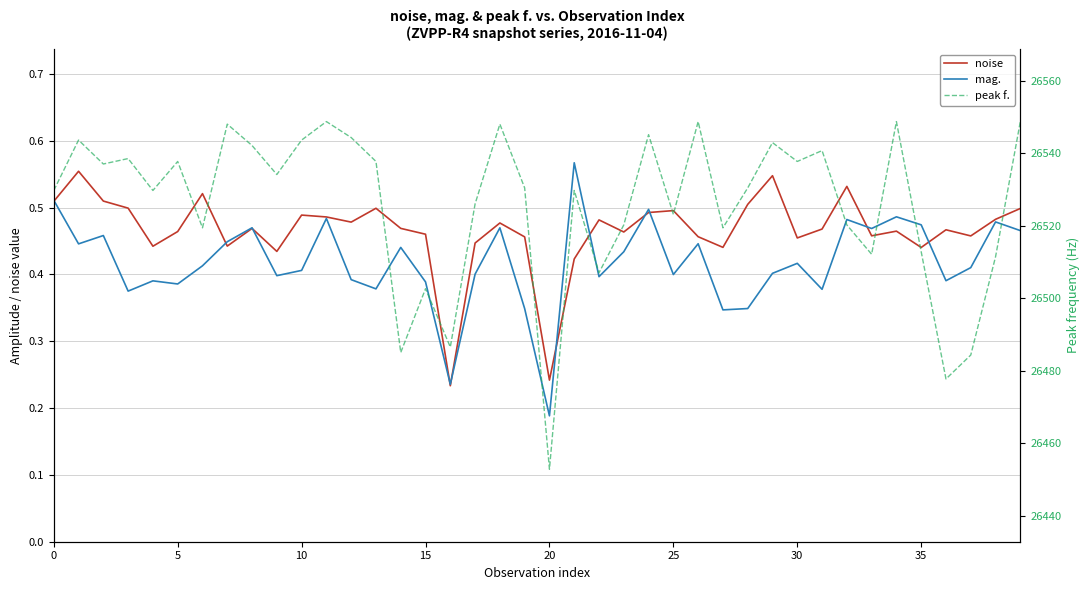

What is the label of the 23rd point from the right?

17